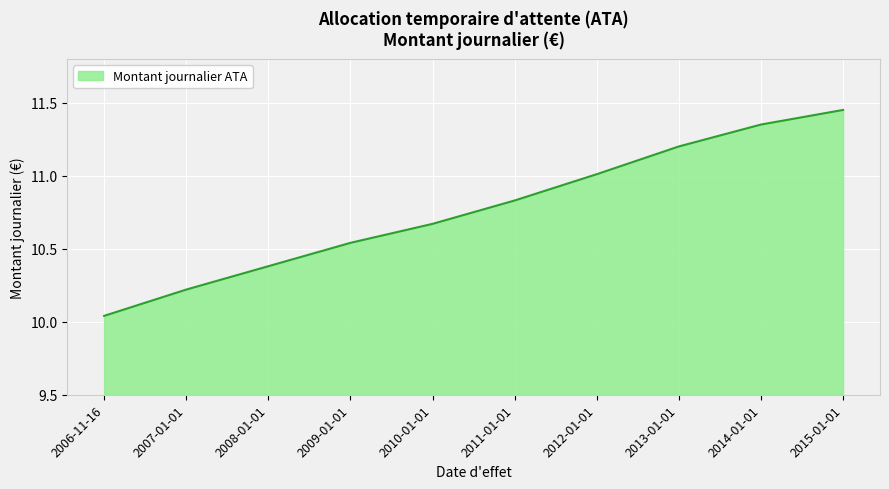

What is the change in value from 2009-01-01 to 2014-01-01?

+0.8